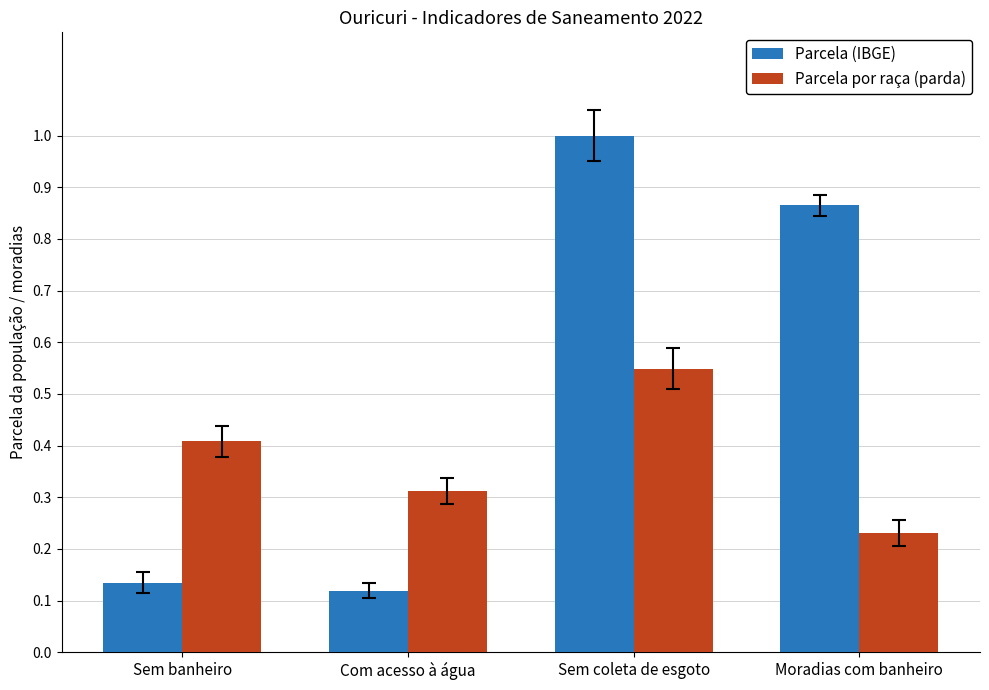

What is the value of the Parcela por raça (parda) bar at the 1st from the left?

0.4